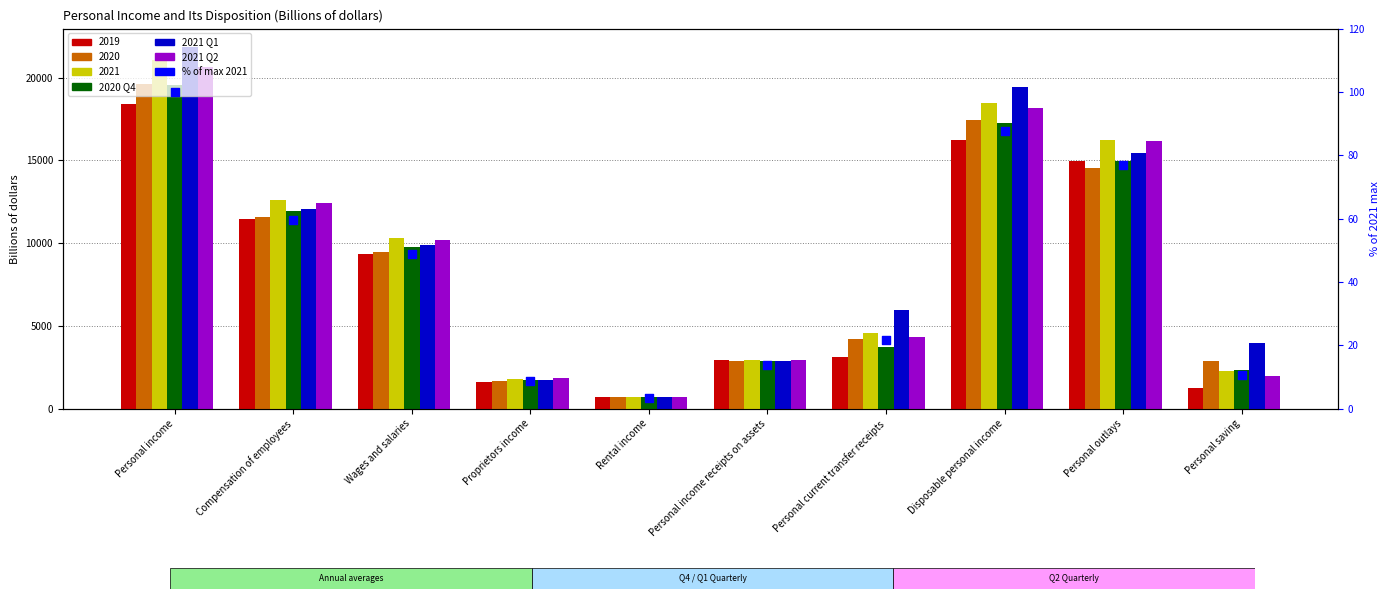

At how many categories does at least one series exceed 963?

9